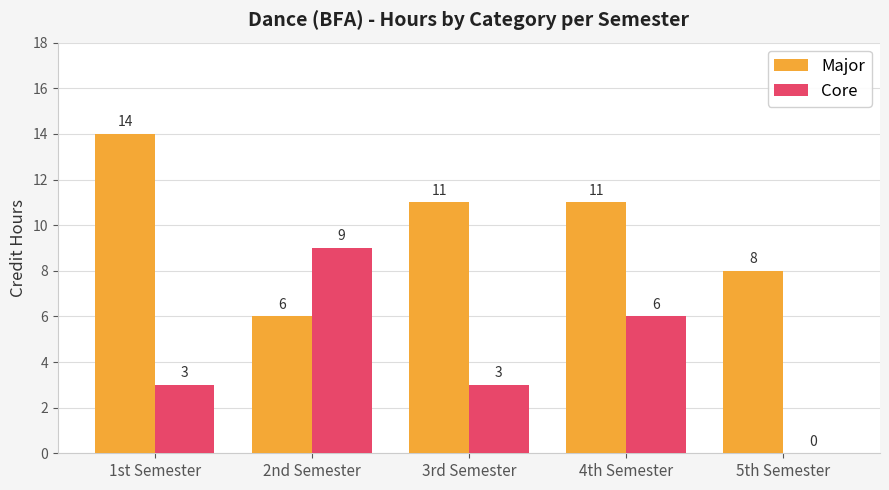

What are all the series names shown in the legend?

Major, Core